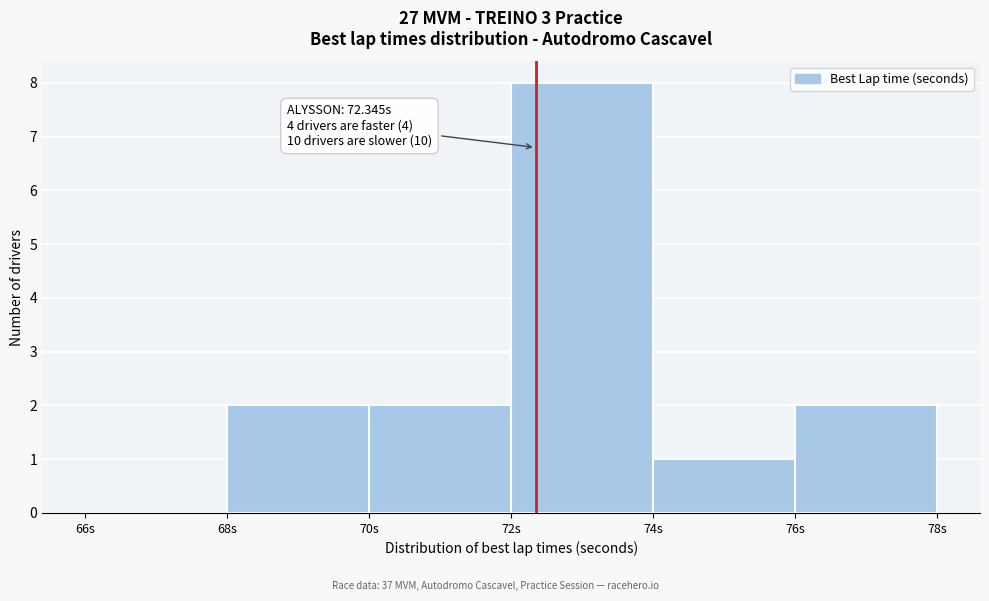

Which range on the x-axis has the tallest bar?

72 to 74